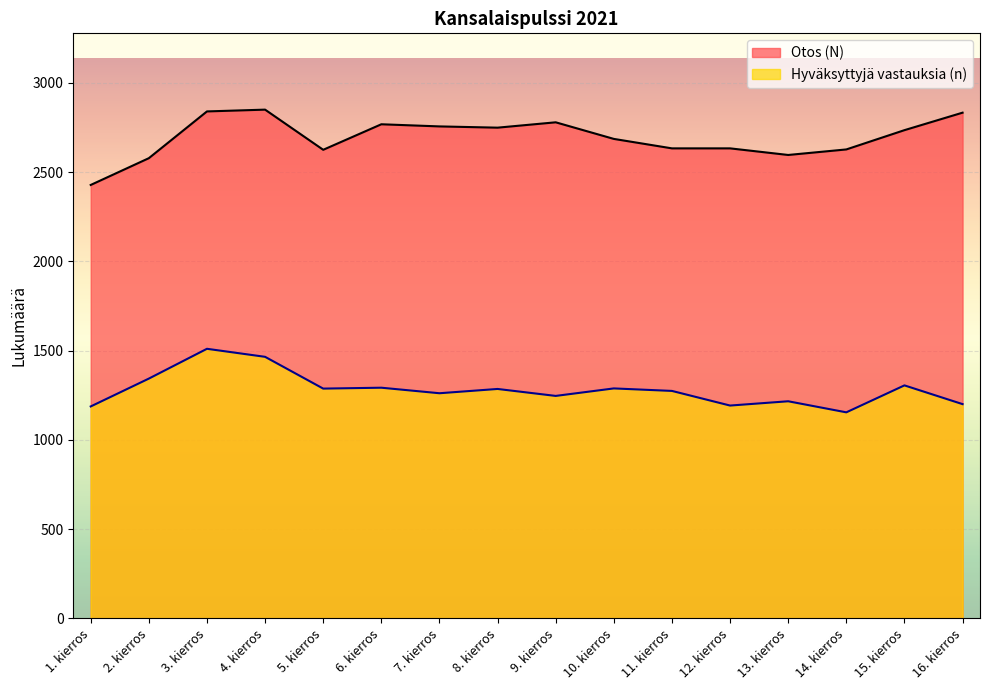

Where is the first local minimum for Hyväksyttyjä vastauksia (n)?

5. kierros